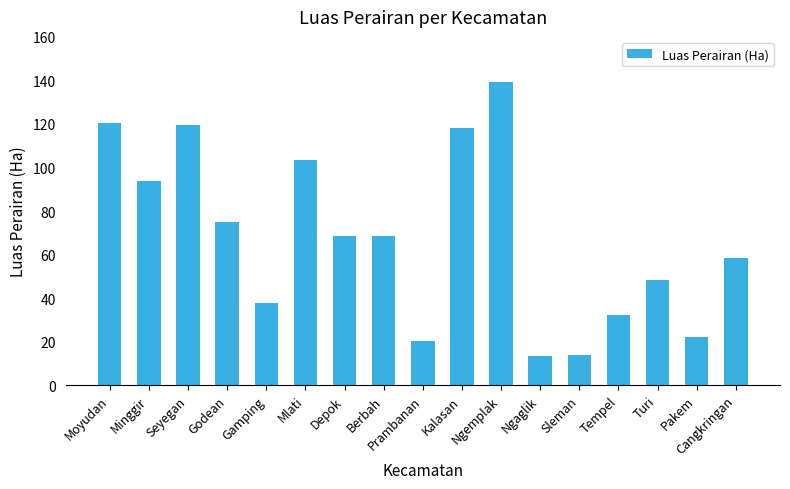

What is the average value?

67.8